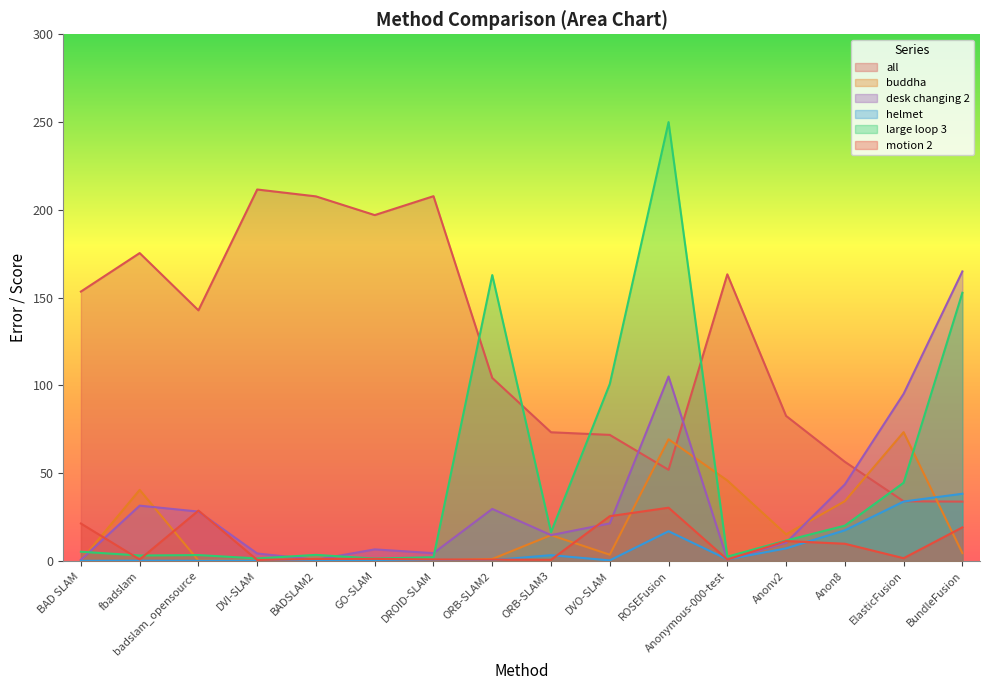

What is the difference between the motion 2 values at Anon8 and ORB-SLAM3?

9.1